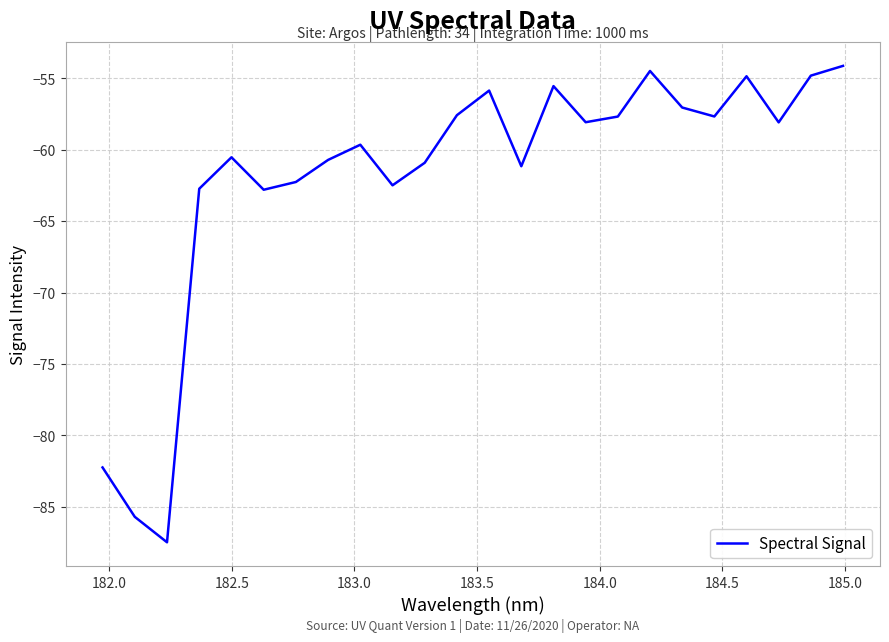

What is the maximum value shown in the chart?

-54.1